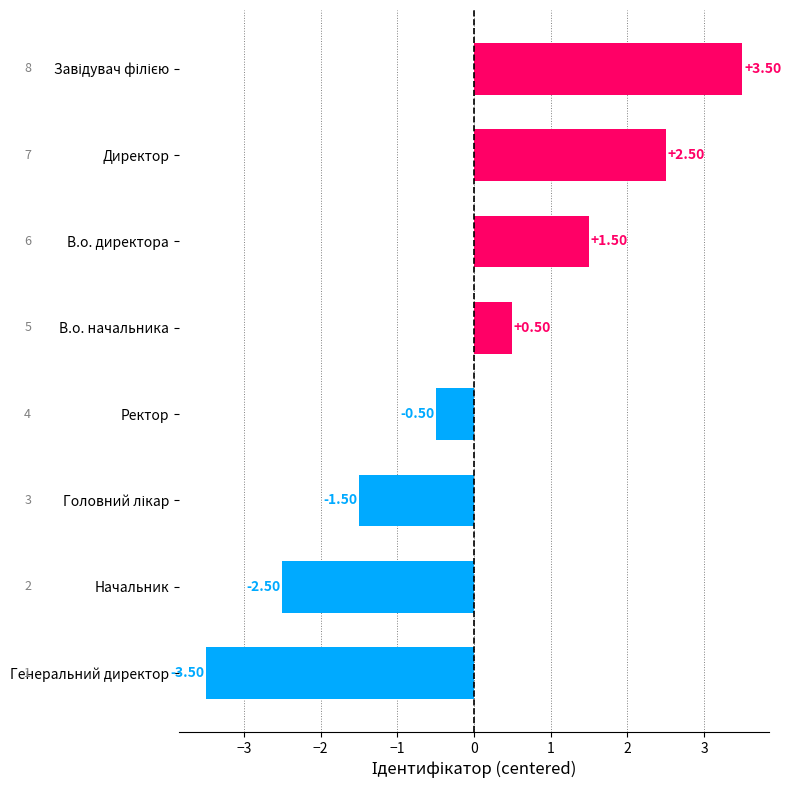

True or false: the data shows 8 at В.о. начальника.

False